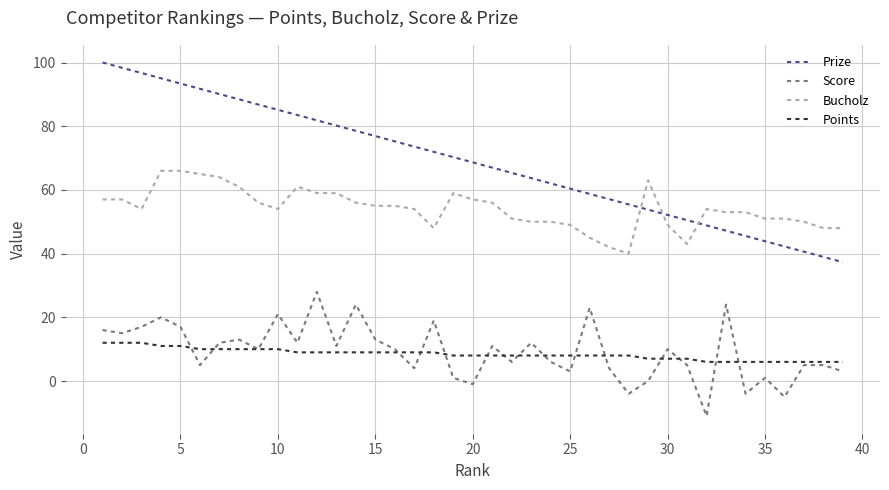

What is the greatest value displayed?

100.0